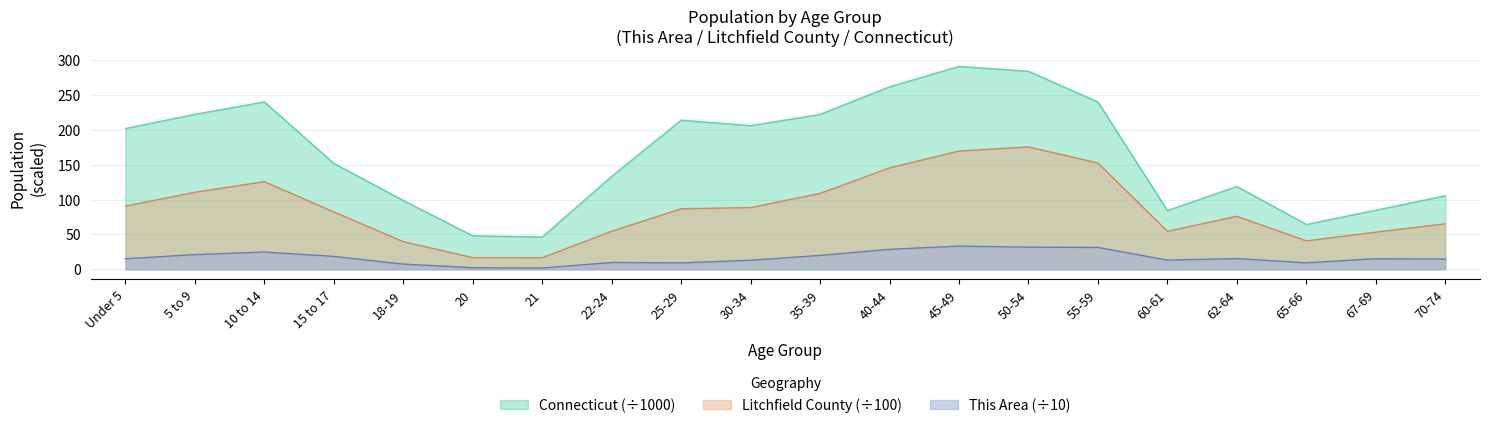

What is the total value across all series at 55-59?

424.1